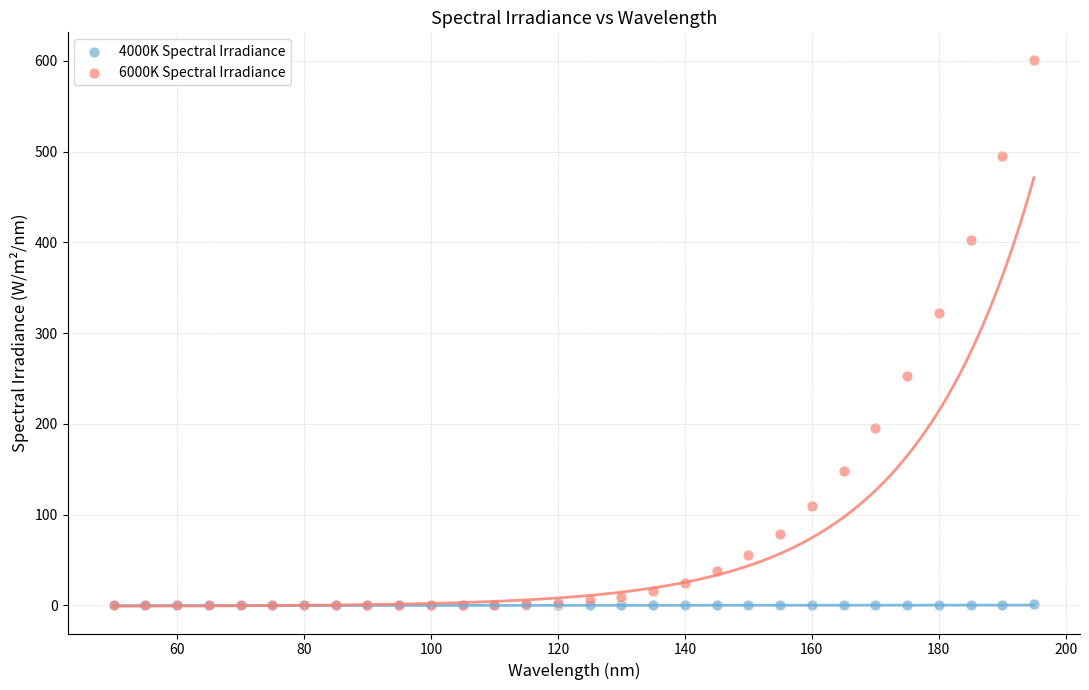

What are all the series names shown in the legend?

4000K Spectral Irradiance, 6000K Spectral Irradiance